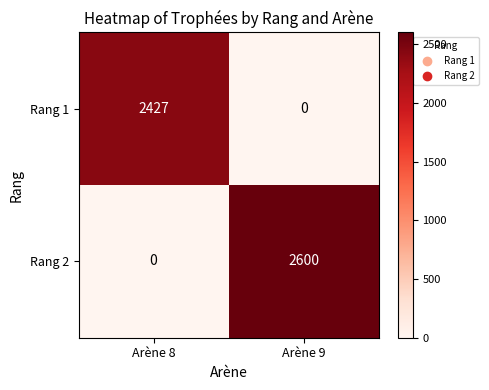

What is the total value across all series at Arène 9?

2600